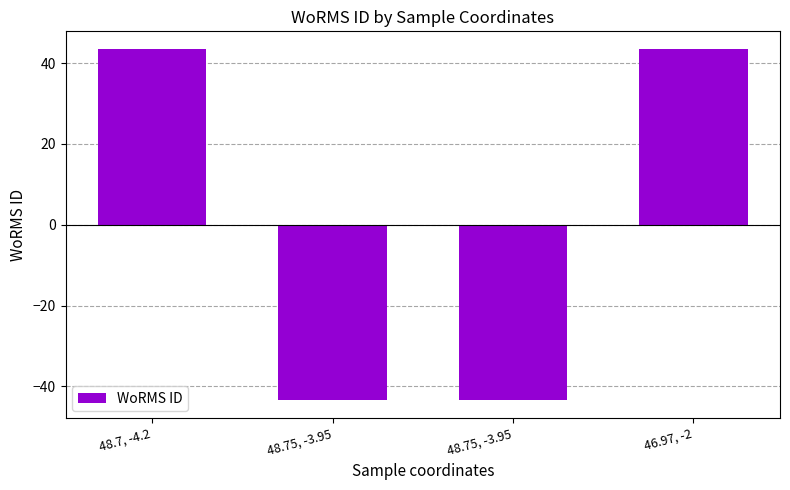

List the labels in order of value, smallest first.

48.75, -3.95, 48.75, -3.95, 48.7, -4.2, 46.97, -2